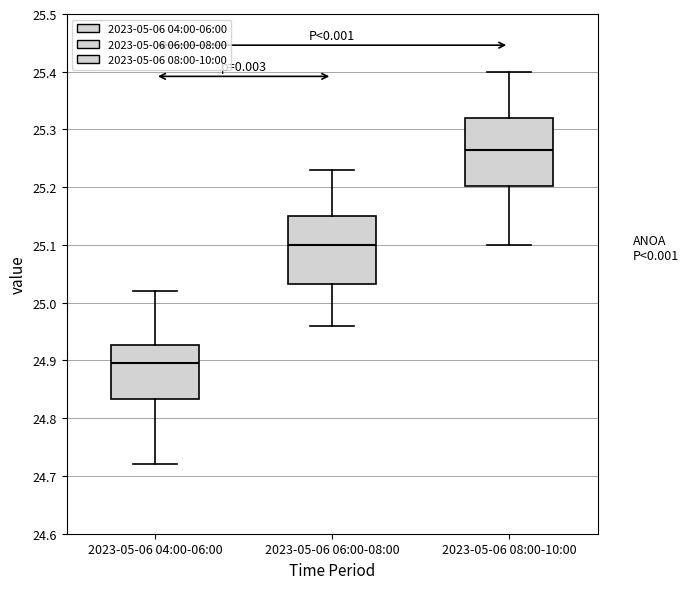

Where is the lower edge of the box for 2023-05-06 06:00-08:00 on the y-axis? The values are not printed on the chart, so give them approximately, as read against the axis.

25.03